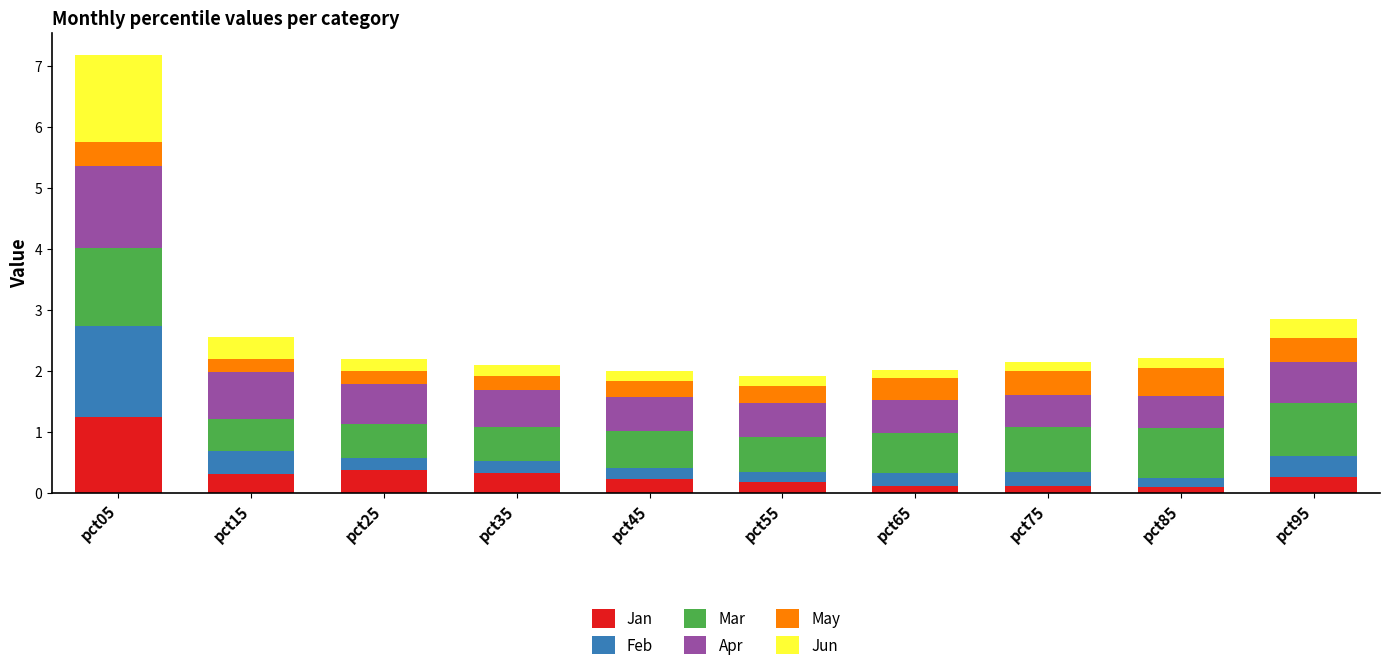

What is the maximum value for Jan?

1.2